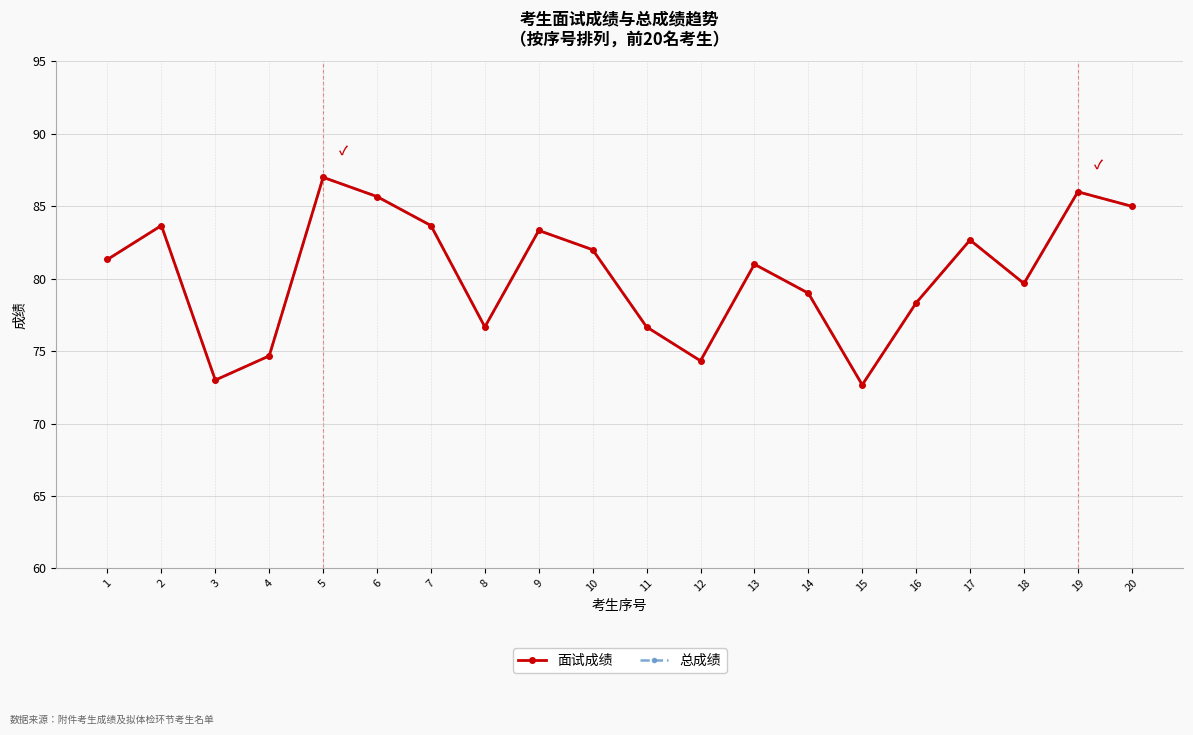

Does the chart have visible grid lines?

Yes